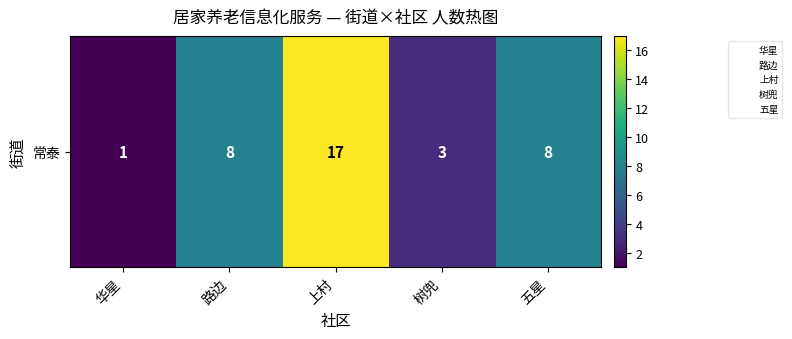

Reading left to right, what are all the values shown in this chart?

1	8	17	3	8